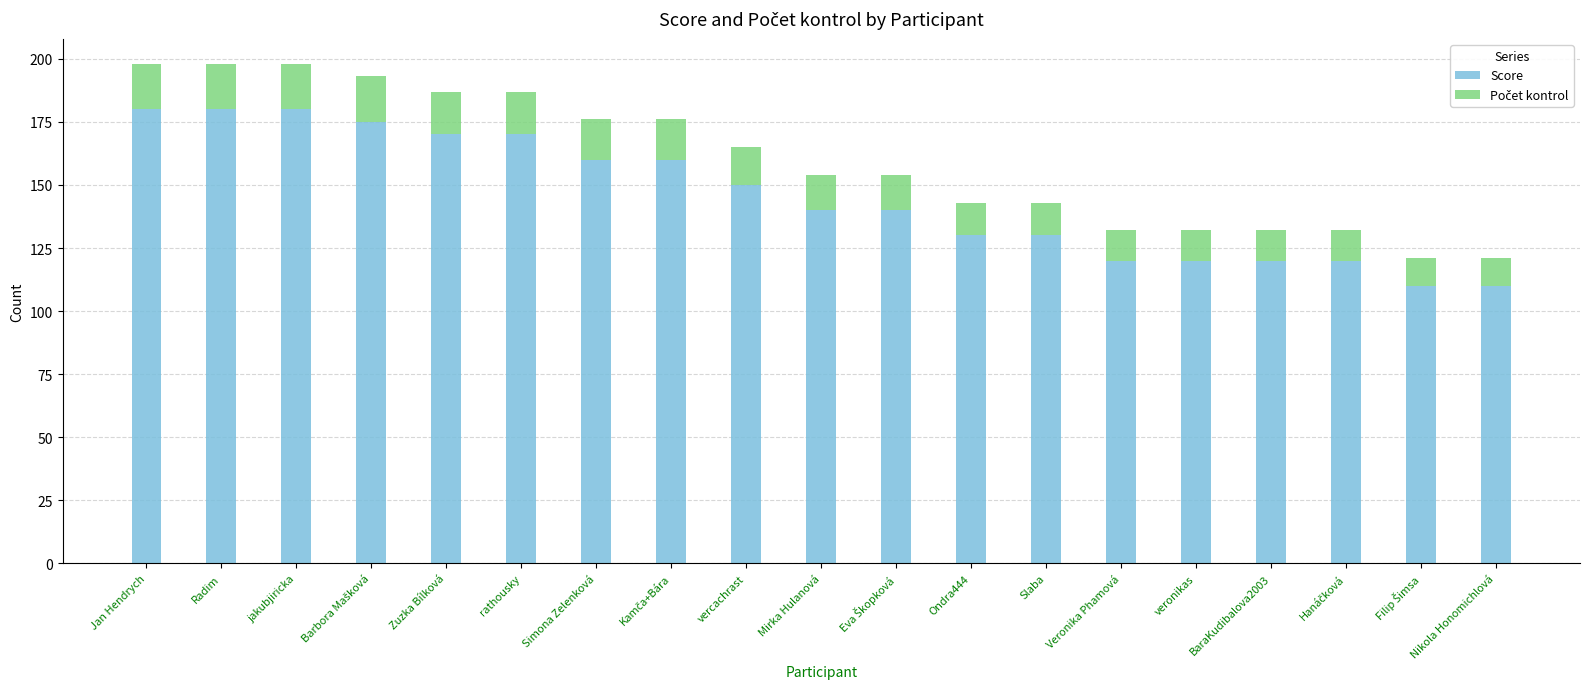

What is the highest value of the Score series?

180